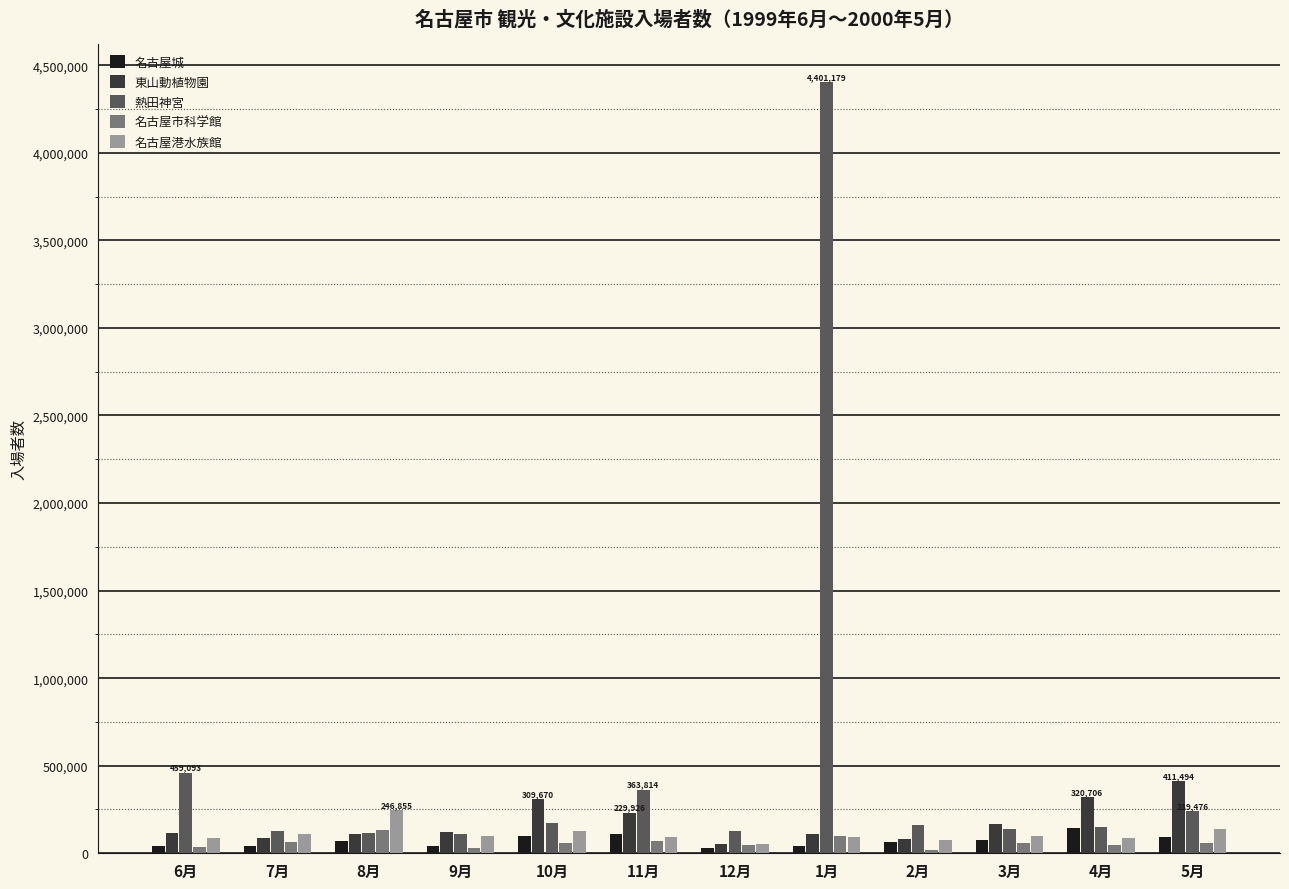

Which series has the largest total across all categories?

熱田神宮